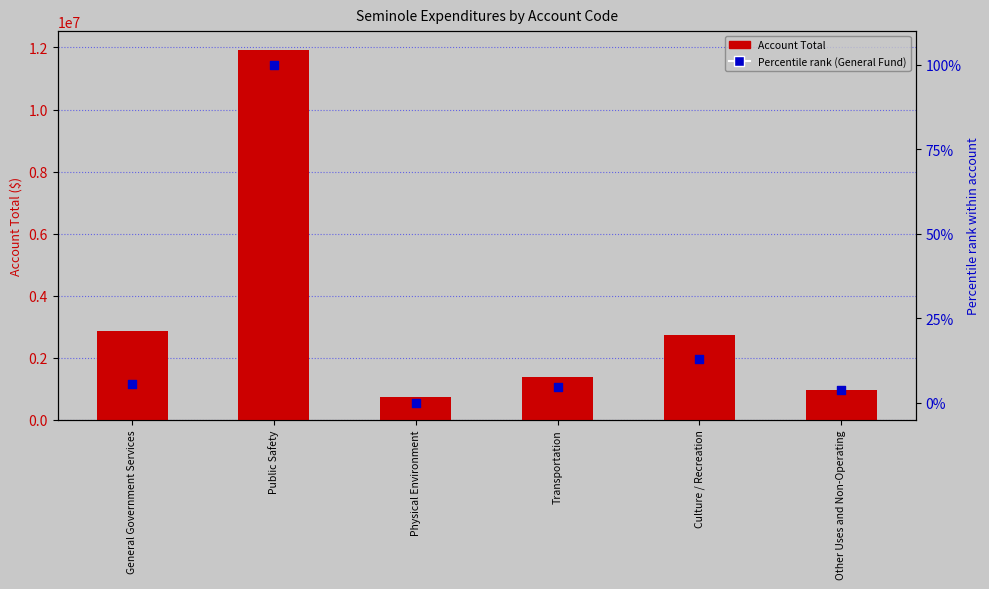

Which series reaches the maximum Y coordinate?

Account Total